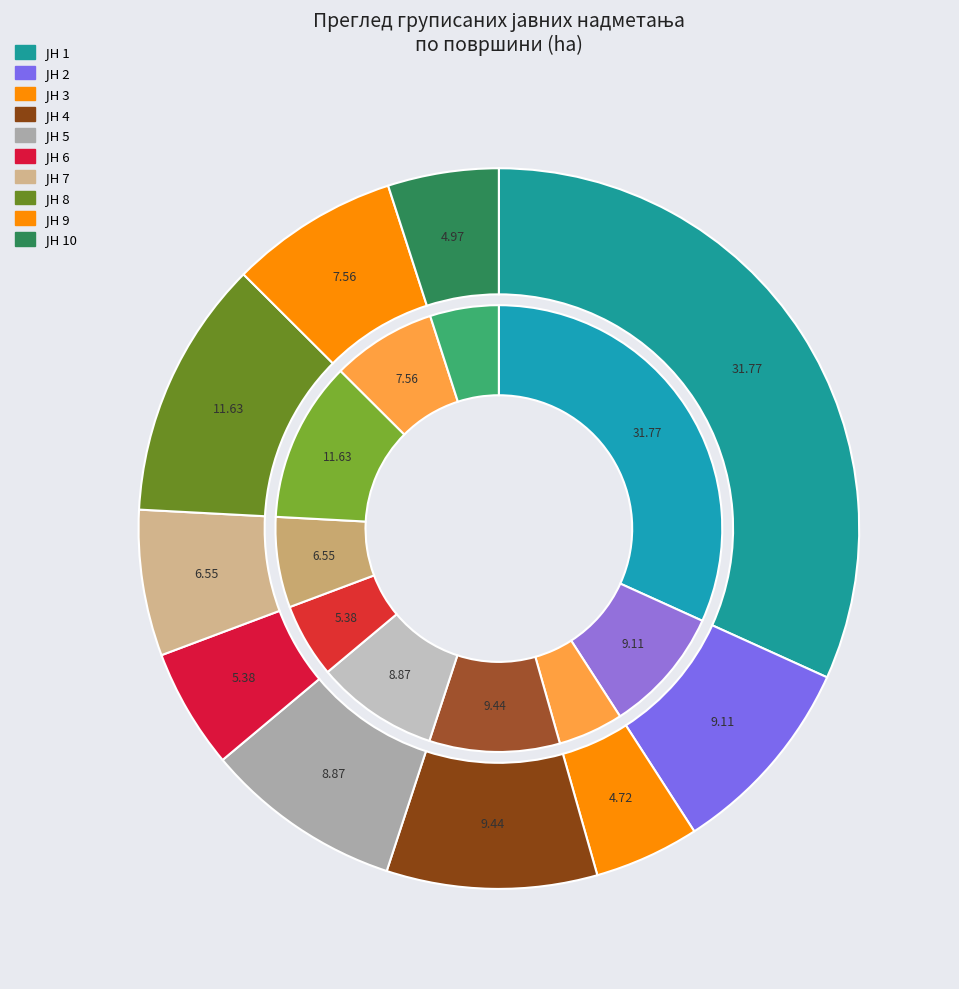

Do ЈН 8 and ЈН 9 together represent more than half of the pie?

No